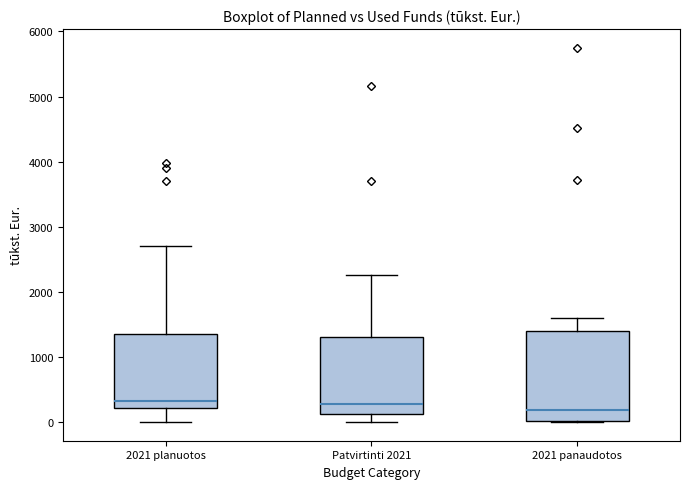

Reading left to right, read every box against the y-axis: the position of its median line, the range the box covers, and the ends of its whiskers. The values are not printed on the chart, so give them approximately, as read against the axis.

2021 planuotos: median 300, box 200 to 1400, whiskers 0 to 2700
Patvirtinti 2021: median 300, box 100 to 1300, whiskers 0 to 2300
2021 panaudotos: median 200, box 0 to 1400, whiskers 0 to 1600